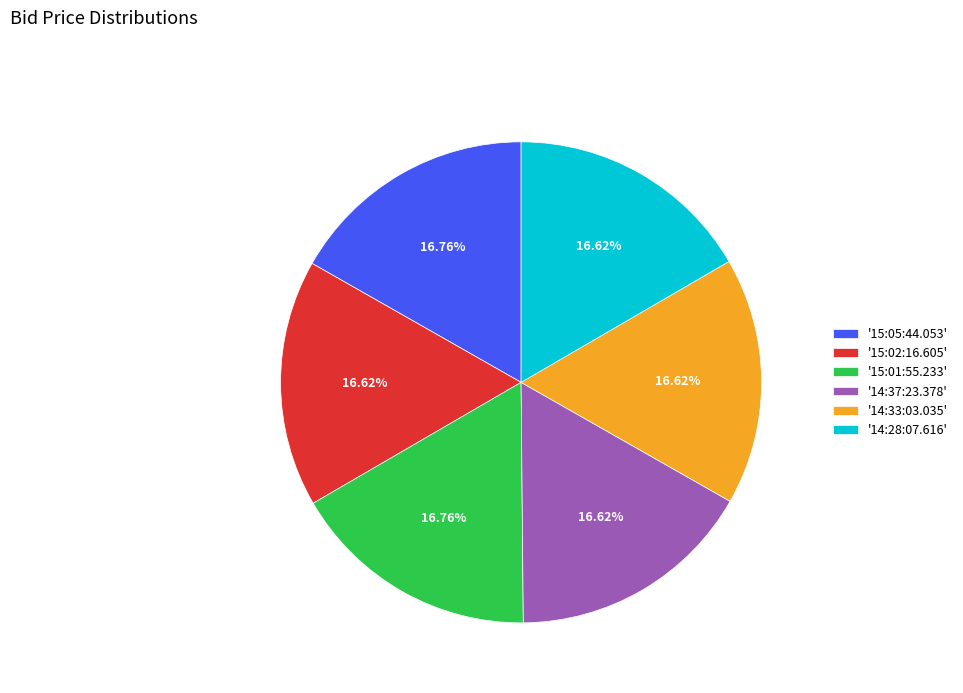

Is the sum of '15:05:44.053' and '15:02:16.605' greater than half?

No